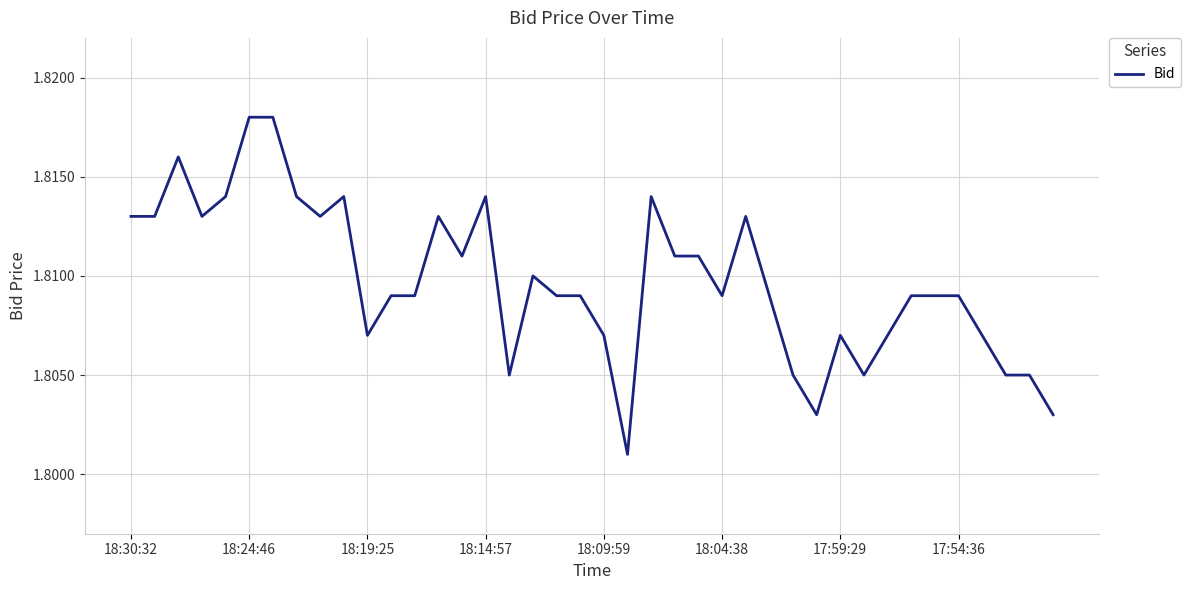

Does the chart have visible grid lines?

Yes